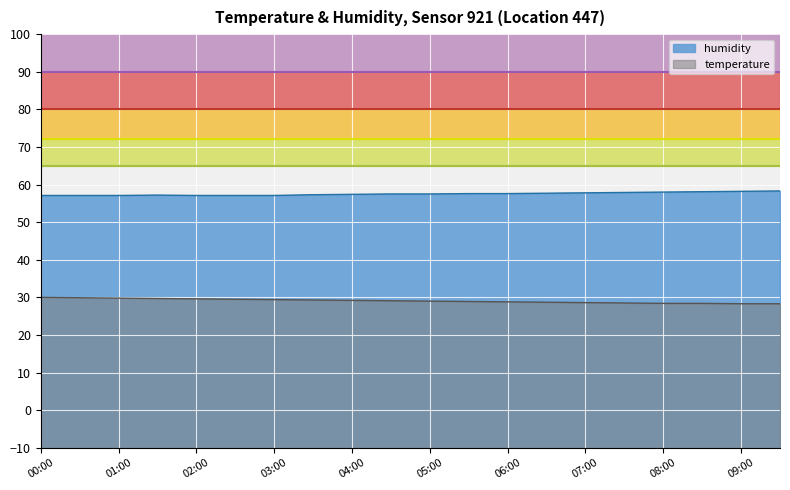

Reading left to right, transcribe all the data shown in this chart.

temperature: 00:00=30.0	00:30=29.9	01:00=29.8	01:30=29.7	02:00=29.6	02:30=29.5	03:00=29.4	03:30=29.3	04:00=29.2	04:30=29.1	05:00=29.0	05:30=28.9	06:00=28.8	06:30=28.7	07:00=28.6	07:30=28.5	08:00=28.4	08:30=28.4	09:00=28.3	09:30=28.3
humidity: 00:00=57.1	00:30=57.1	01:00=57.1	01:30=57.2	02:00=57.1	02:30=57.1	03:00=57.1	03:30=57.3	04:00=57.4	04:30=57.5	05:00=57.5	05:30=57.6	06:00=57.6	06:30=57.7	07:00=57.8	07:30=57.9	08:00=58.0	08:30=58.1	09:00=58.2	09:30=58.3